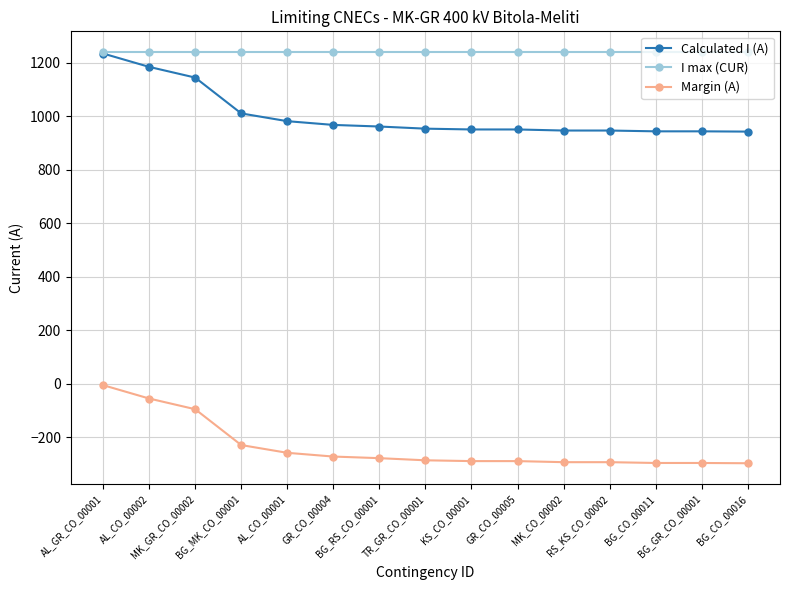

The Margin (A) series shows -56 at AL_CO_00002. True or false?

True